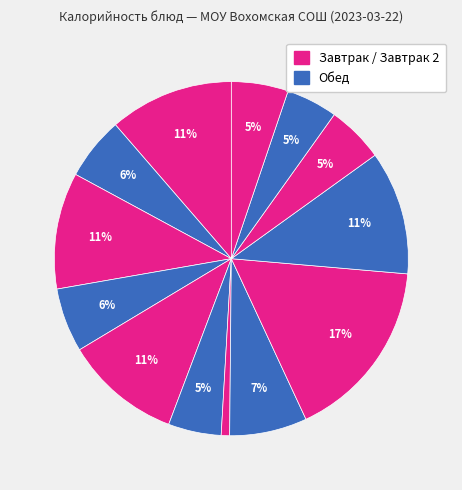

Count the number of slices in the pie.

13